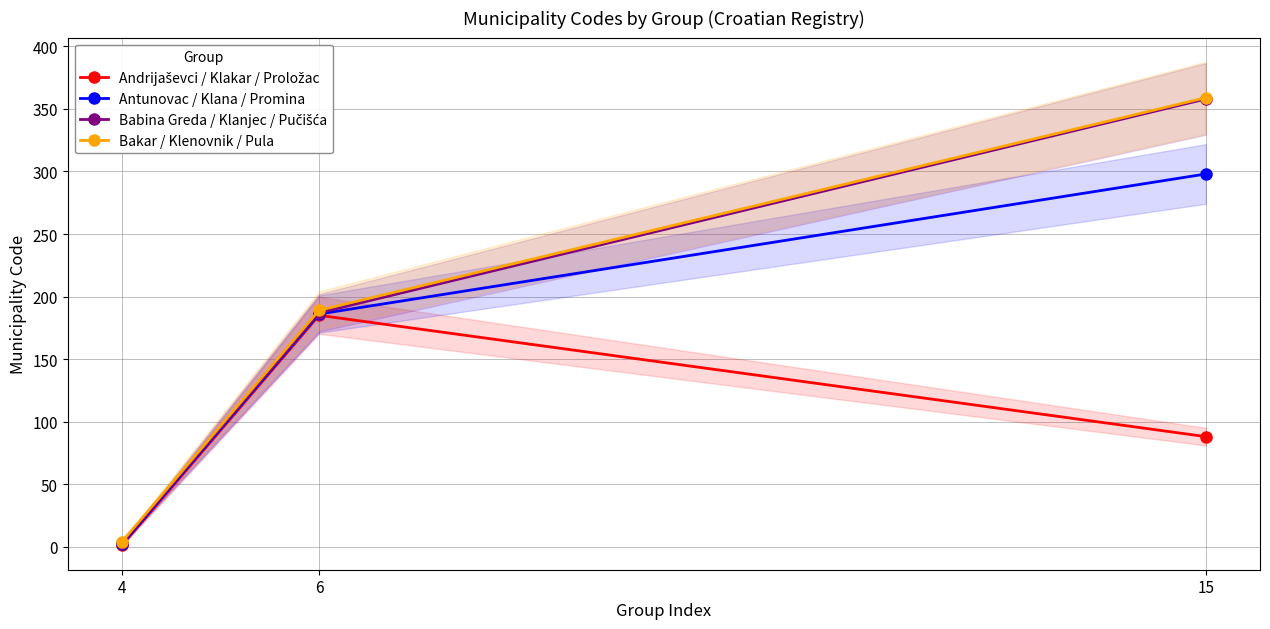

The Bakar / Klenovnik / Pula series shows 189 at 6. True or false?

True